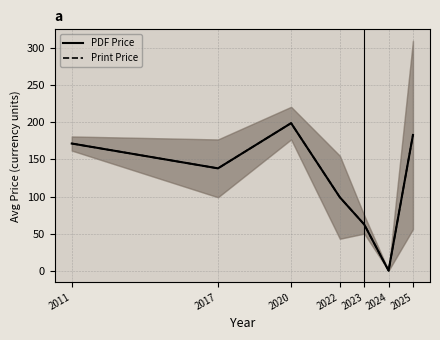

What is the difference between the second highest and second lowest values in the PDF Price series?

120.7